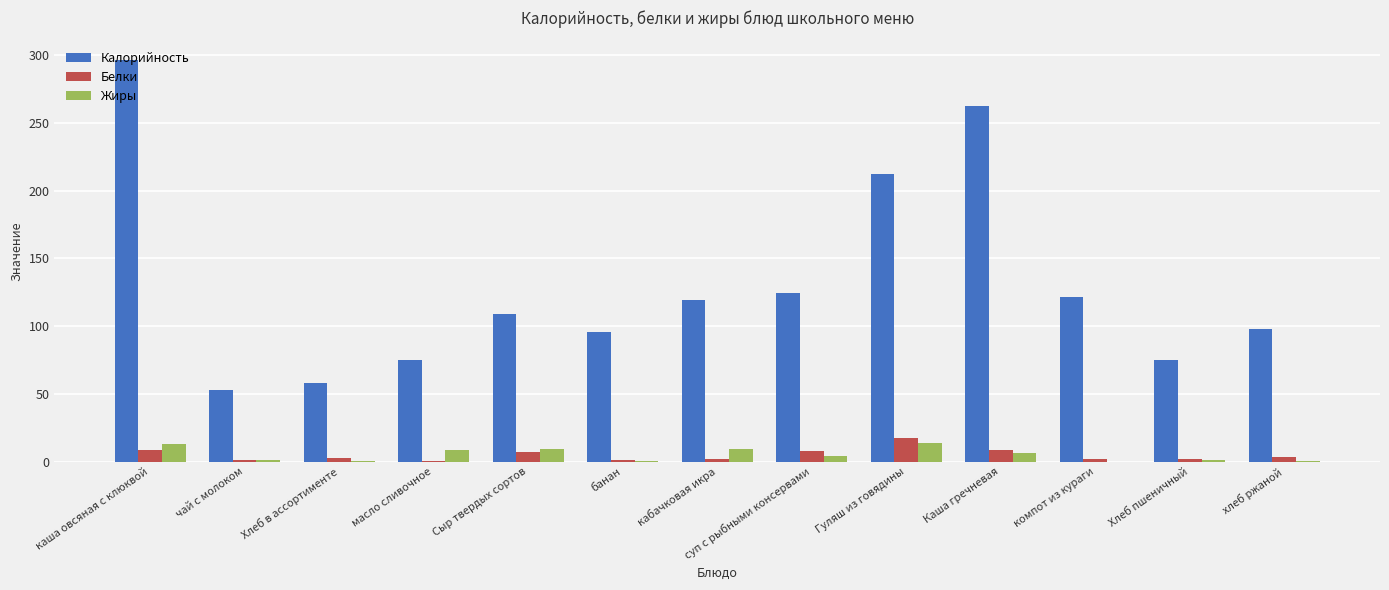

Where is Калорийность nearest to the value 174?

Гуляш из говядины